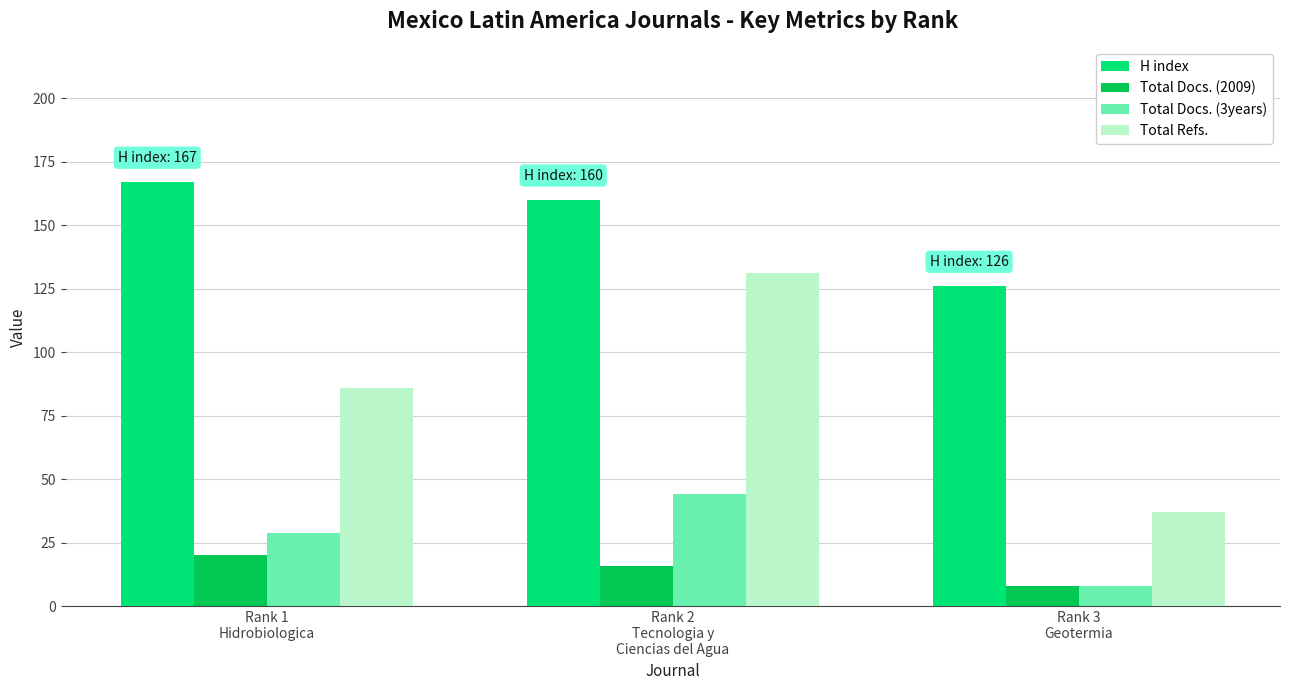

The Total Docs. (3years) series shows 19 at Rank 1
Hidrobiologica. True or false?

False